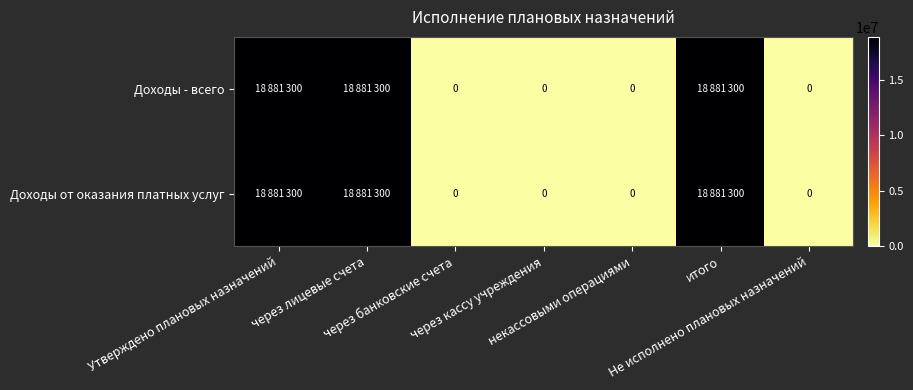

Rank the series at через кассу учреждения from lowest to highest value.

Доходы - всего, Доходы от оказания платных услуг